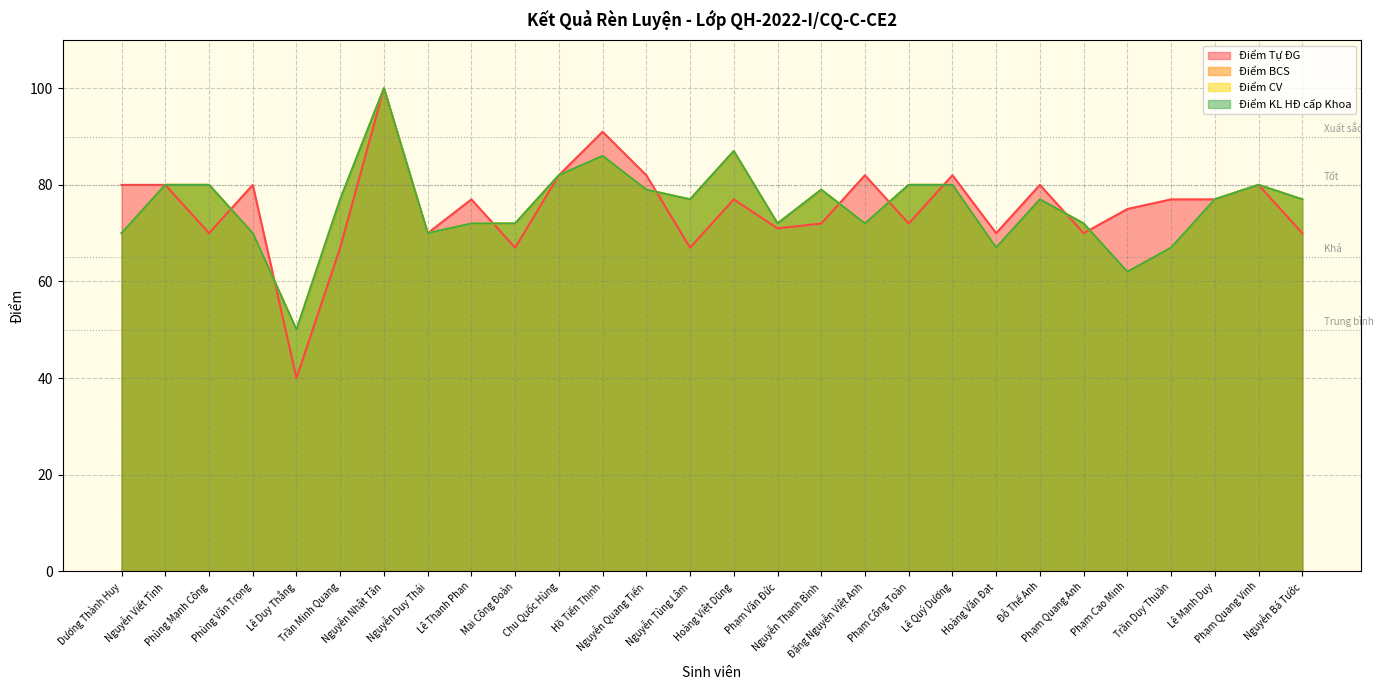

Where does the Điểm BCS series first go above 77?

Nguyễn Viết Tình